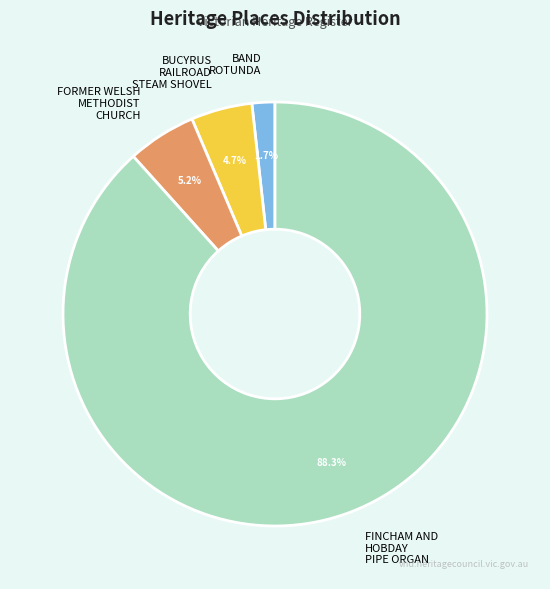

Rank the categories by value from lowest to highest.

BAND ROTUNDA, BUCYRUS RAILROAD STEAM SHOVEL, FORMER WELSH METHODIST CHURCH, FINCHAM AND HOBDAY PIPE ORGAN